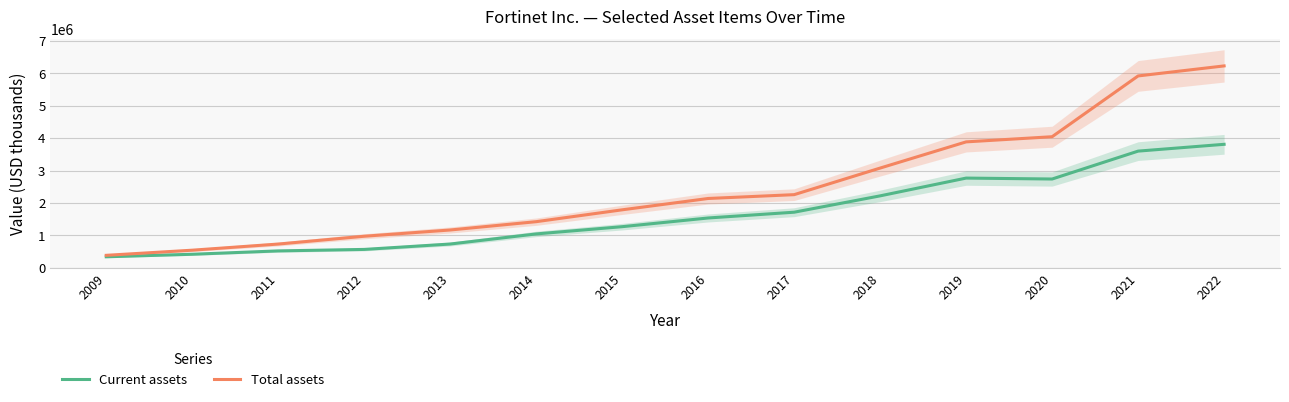

What is the value of the Total assets point at the 11th from the left?

3885500